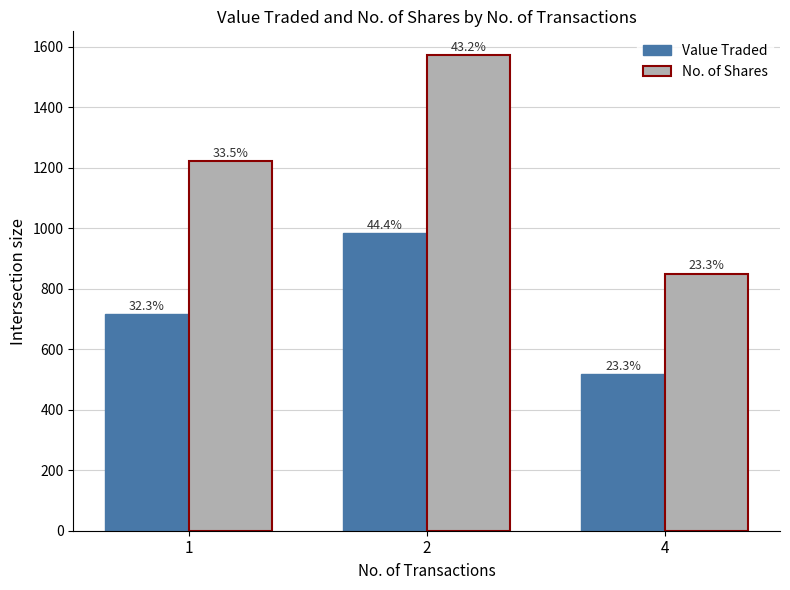

What is the difference between the Value Traded values at 4 and 2?

466